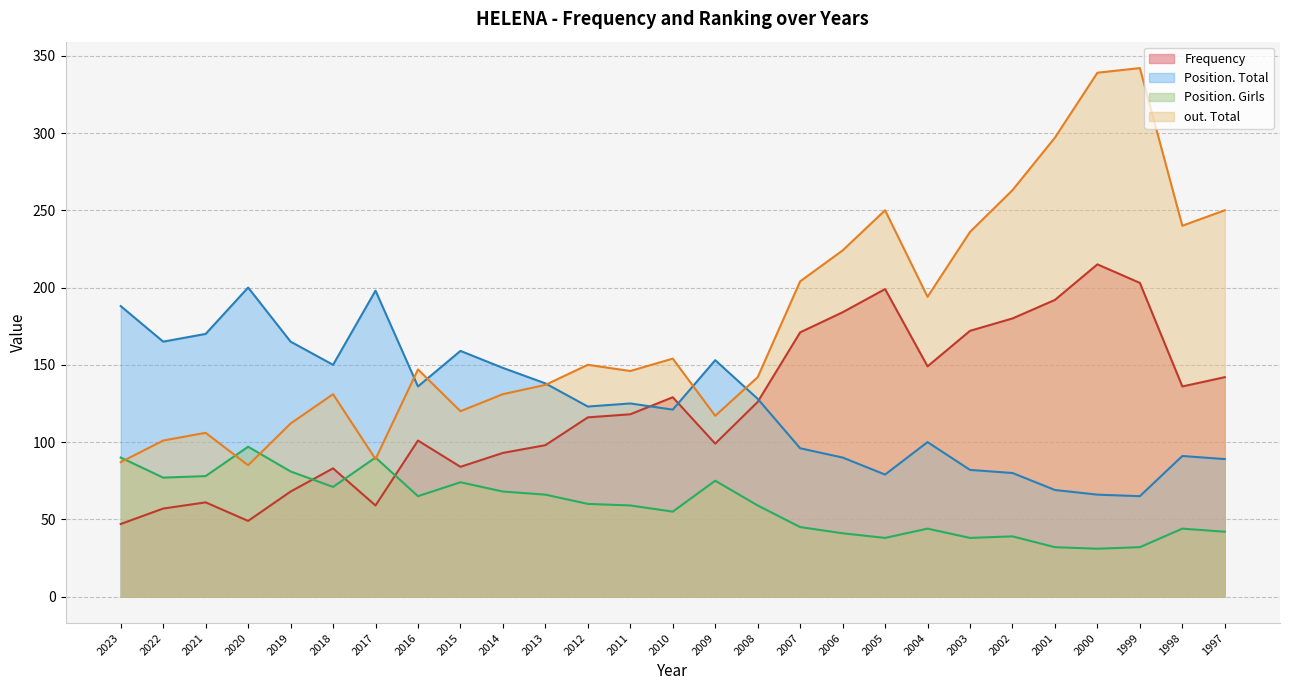

What is the sum of the Position. Girls values at 1999 and 2016?

97